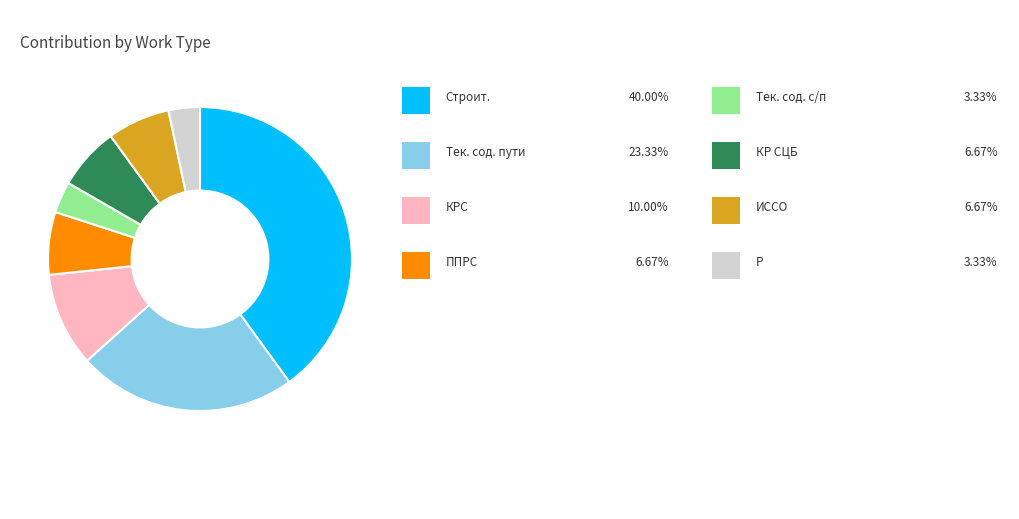

Does any single category account for the majority?

No